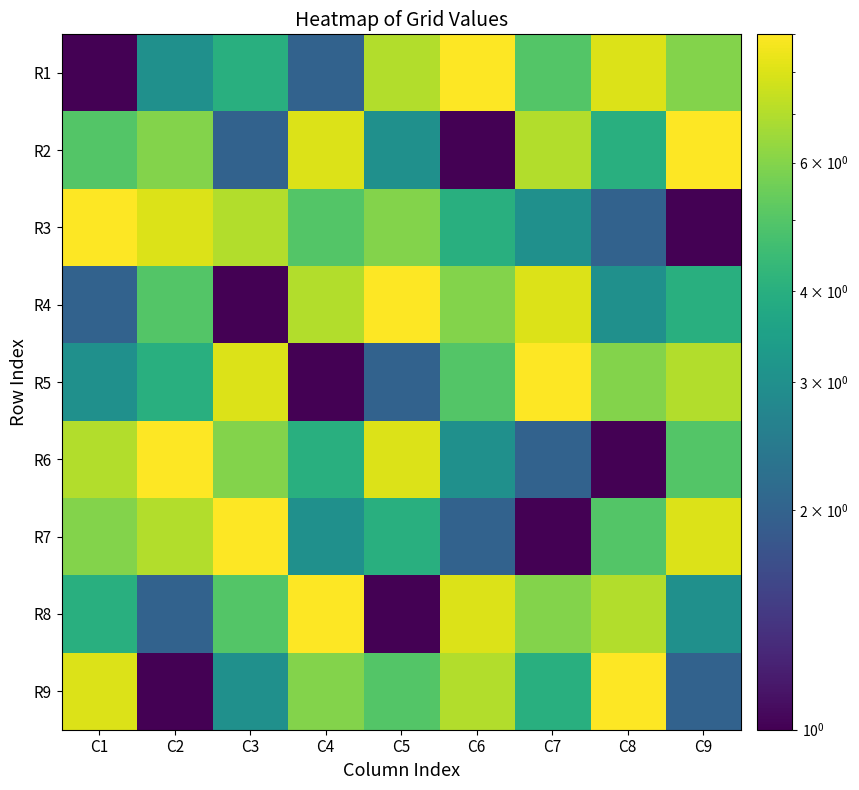

Reading left to right, what are all the values shown in this chart?

R1: C1=1	C2=3	C3=4	C4=2	C5=7	C6=9	C7=5	C8=8	C9=6
R2: C1=5	C2=6	C3=2	C4=8	C5=3	C6=1	C7=7	C8=4	C9=9
R3: C1=9	C2=8	C3=7	C4=5	C5=6	C6=4	C7=3	C8=2	C9=1
R4: C1=2	C2=5	C3=1	C4=7	C5=9	C6=6	C7=8	C8=3	C9=4
R5: C1=3	C2=4	C3=8	C4=1	C5=2	C6=5	C7=9	C8=6	C9=7
R6: C1=7	C2=9	C3=6	C4=4	C5=8	C6=3	C7=2	C8=1	C9=5
R7: C1=6	C2=7	C3=9	C4=3	C5=4	C6=2	C7=1	C8=5	C9=8
R8: C1=4	C2=2	C3=5	C4=9	C5=1	C6=8	C7=6	C8=7	C9=3
R9: C1=8	C2=1	C3=3	C4=6	C5=5	C6=7	C7=4	C8=9	C9=2